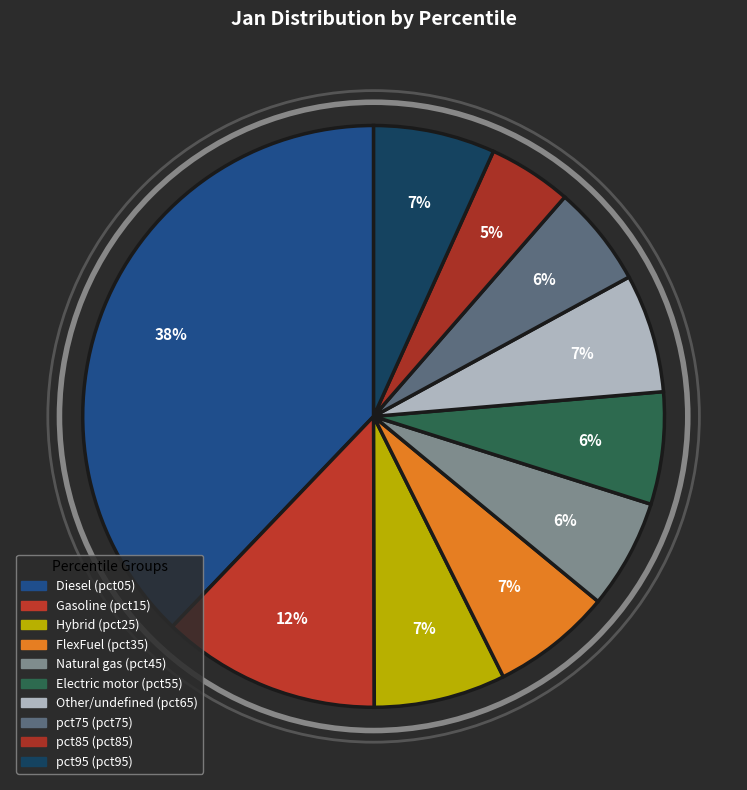

Is there a majority slice in this chart?

No